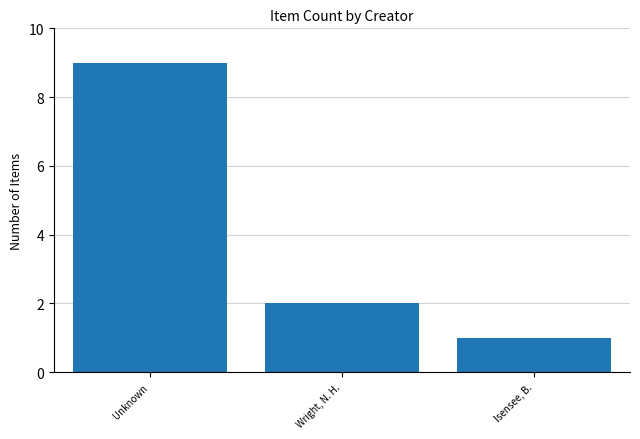

How many bars are there in total?

3